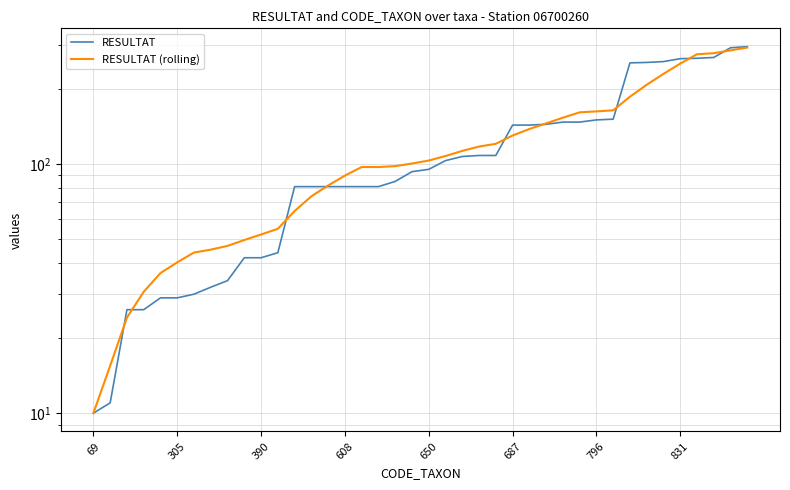

At how many categories does at least one series exceed 271?

4